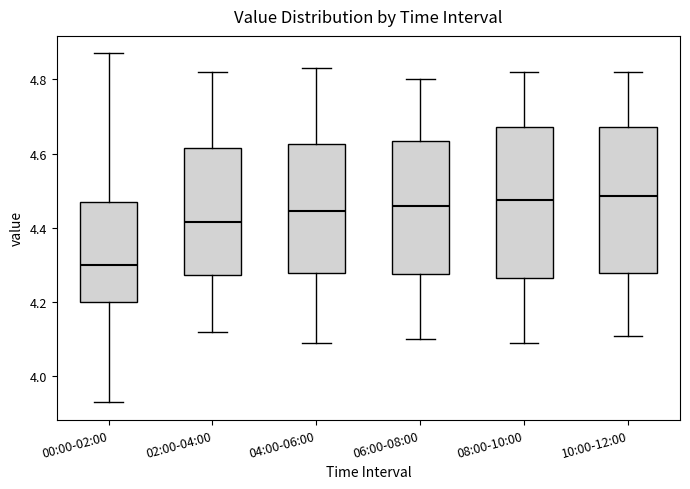

Which box has the lowest median line?

00:00-02:00